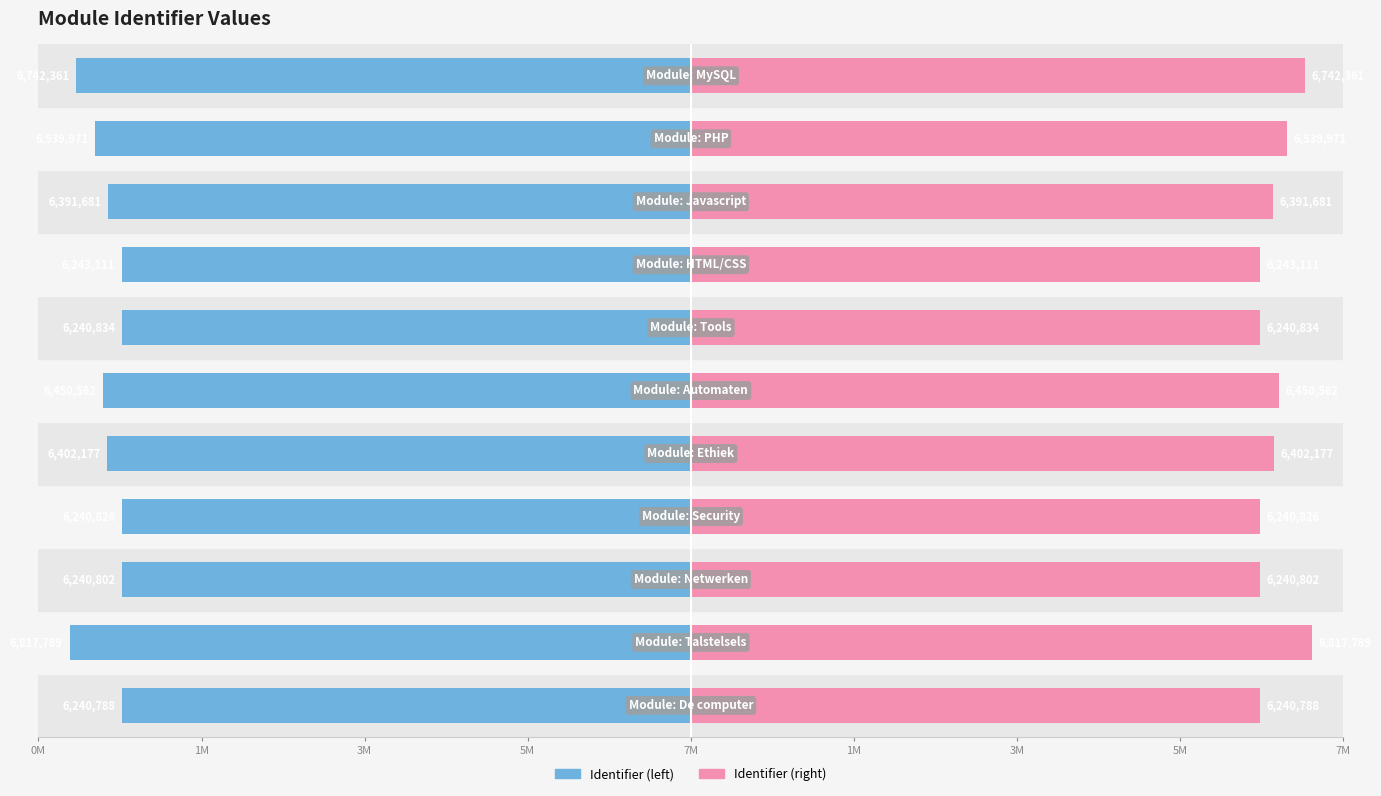

What is the sum of the Identifier (right) values at 1M and 3M?

12481628